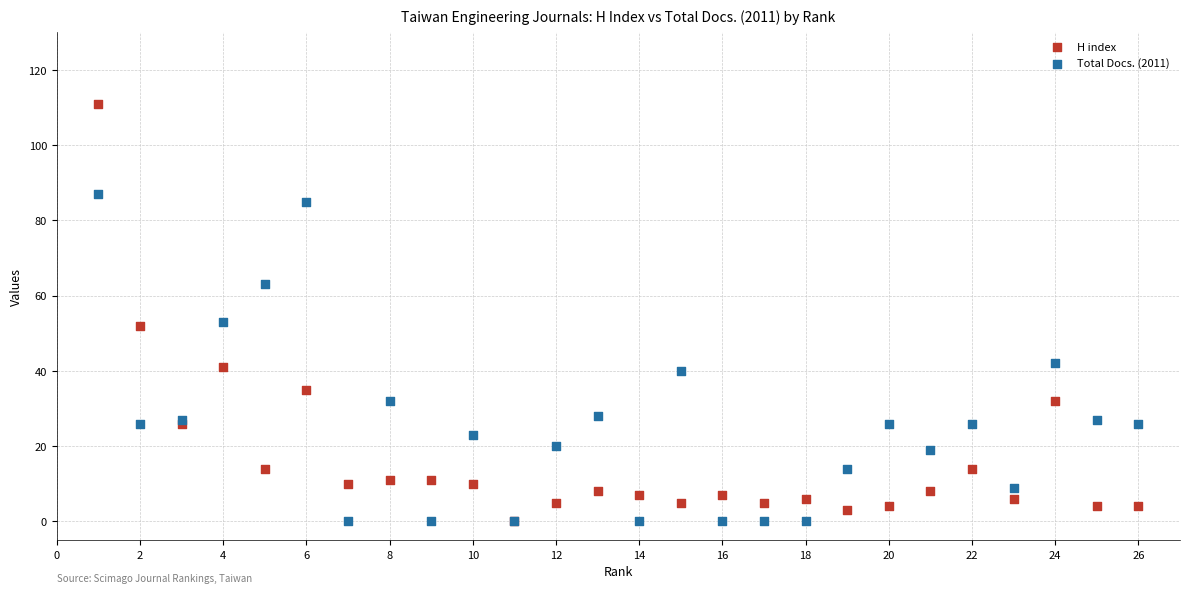

Which series reaches the maximum Y coordinate?

H index